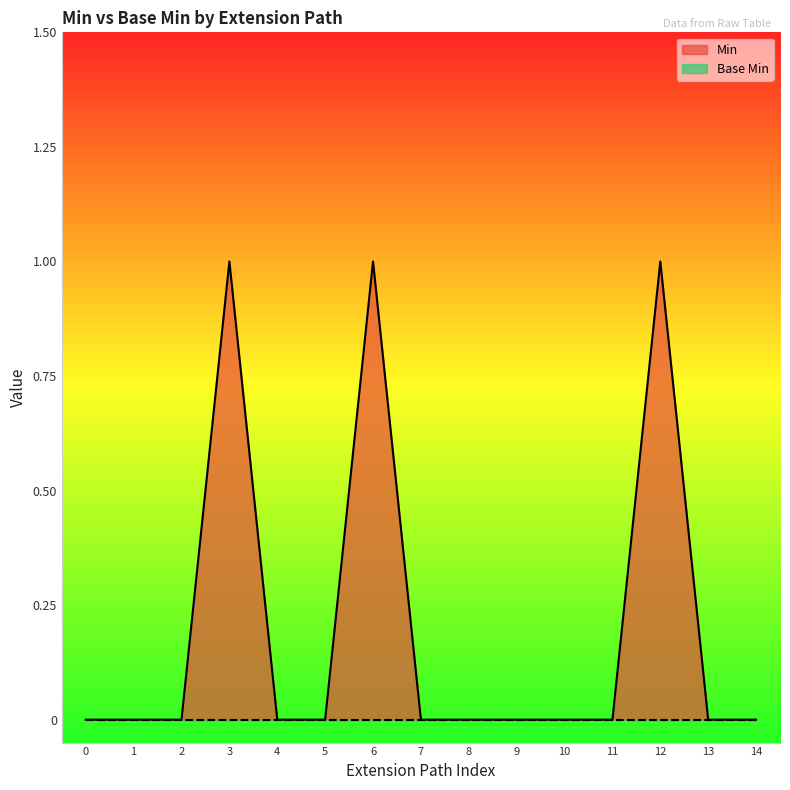

How many lines are shown in the chart?

2